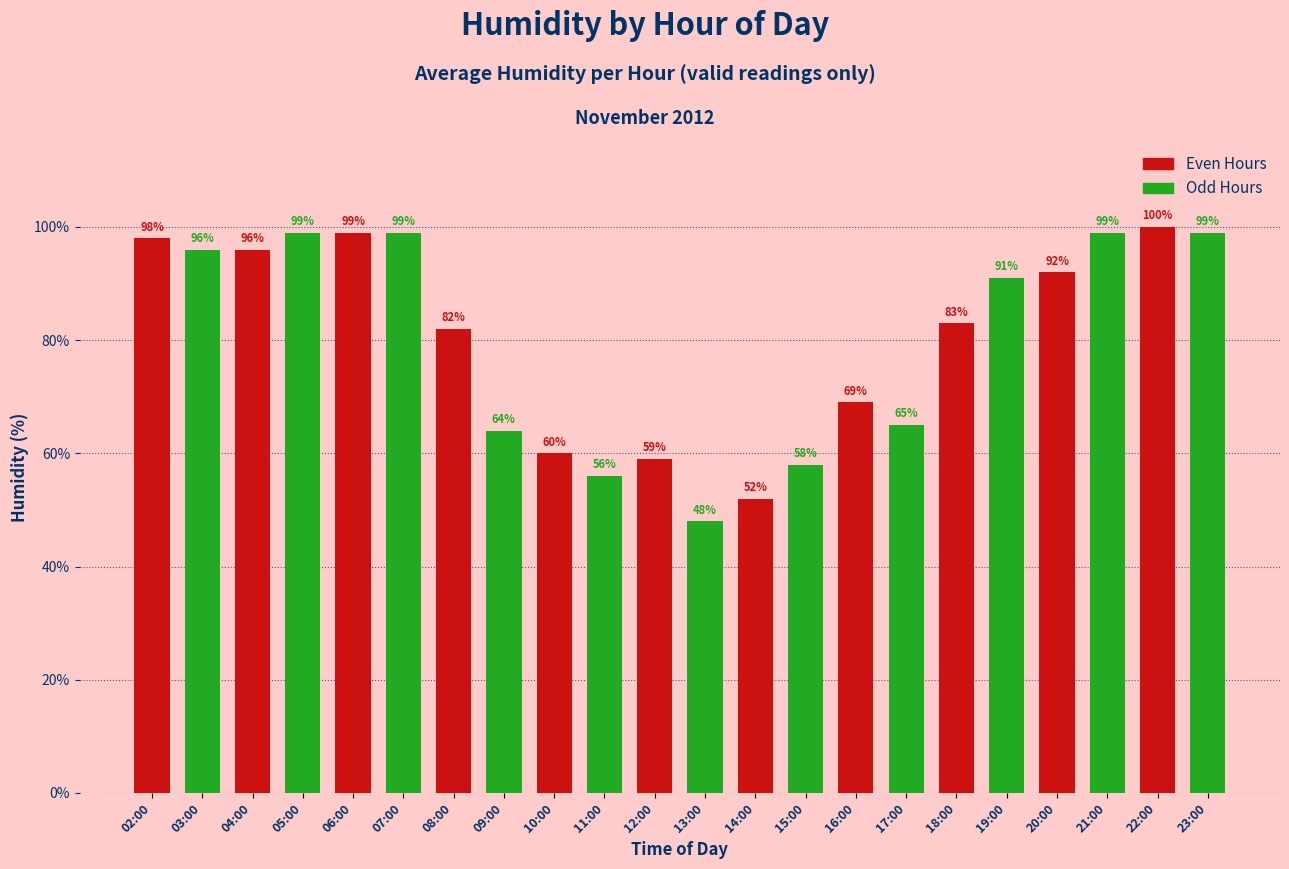

Which label corresponds to the smallest value in the chart?

13:00